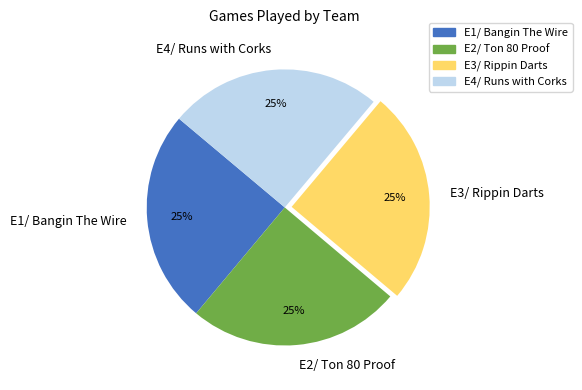

Is it true that E4/ Runs with Corks is 40% of the pie?

False